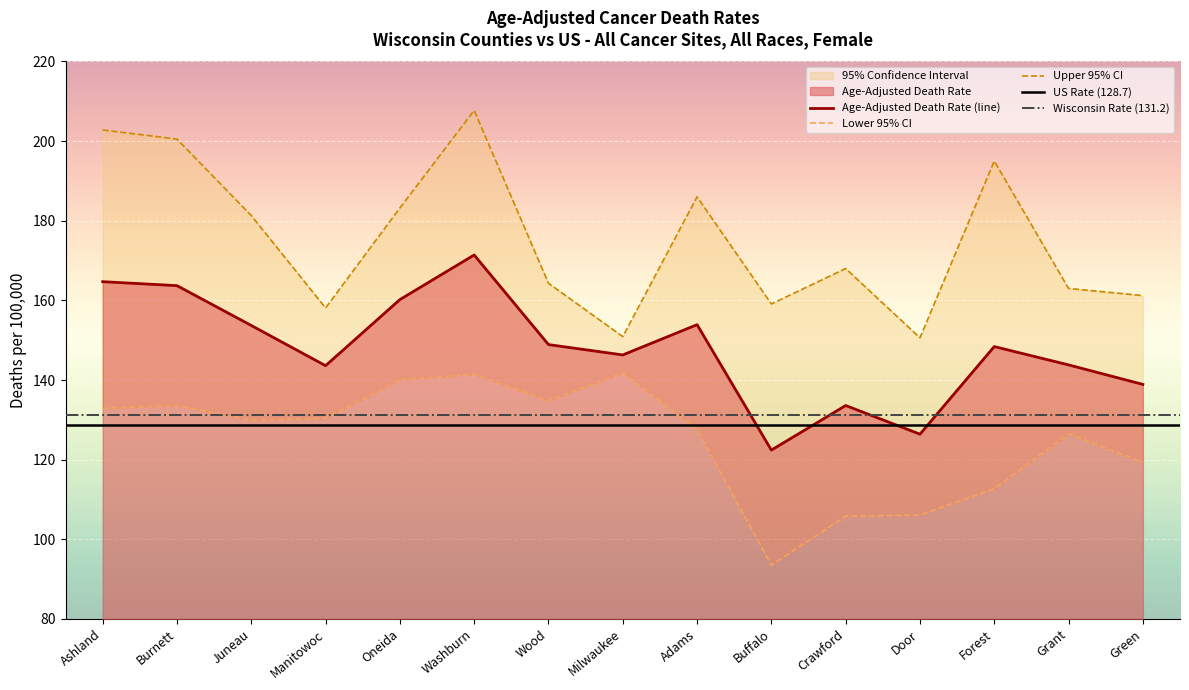

What is the difference between the second highest and minimum values in the Upper 95% CI series?

52.2